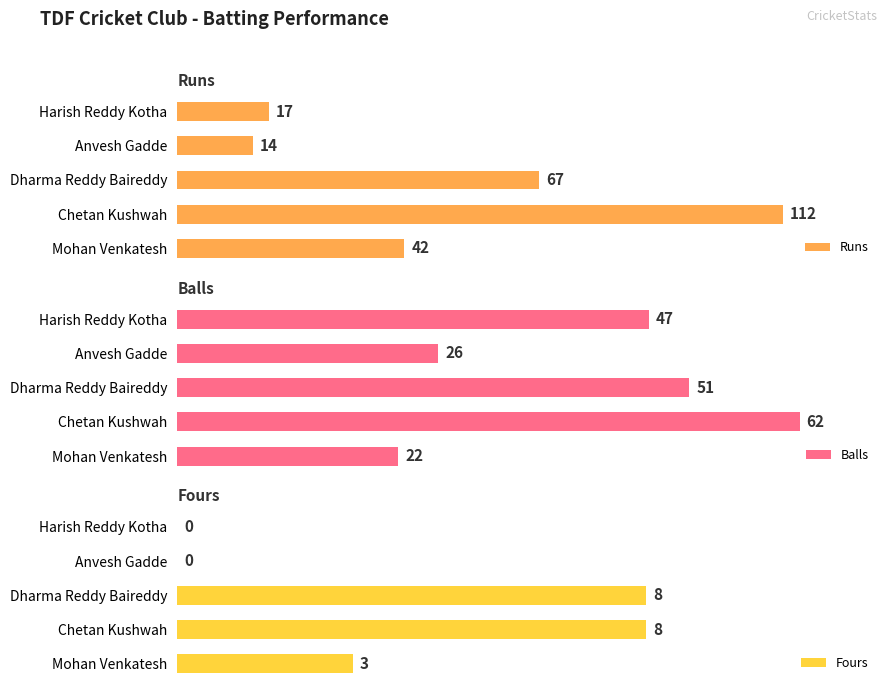

List the labels in order of Runs value, smallest first.

Anvesh Gadde, Harish Reddy Kotha, Mohan Venkatesh, Dharma Reddy Baireddy, Chetan Kushwah